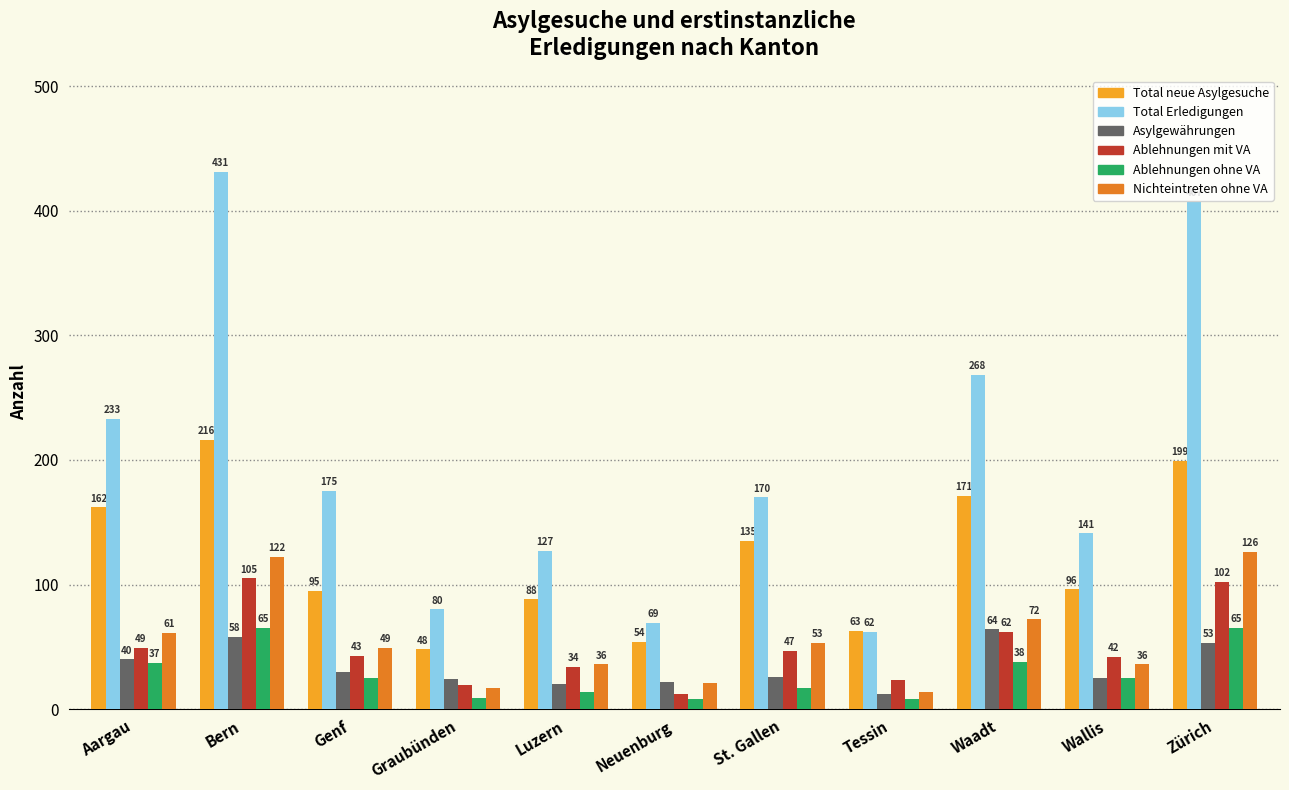

How many groups of bars are there?

11